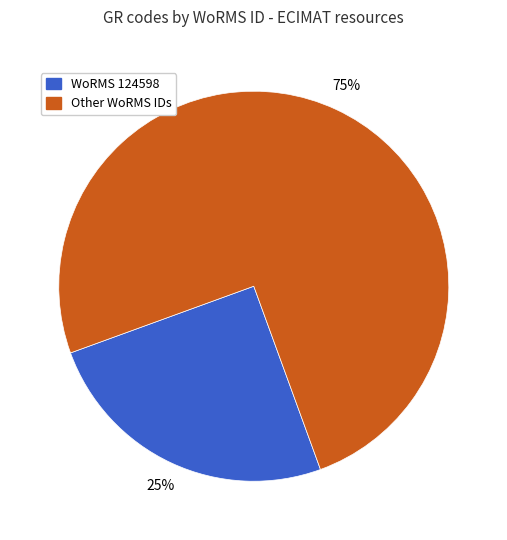

To the nearest percent, what is the difference between the largest and smallest slice percentages?

50%